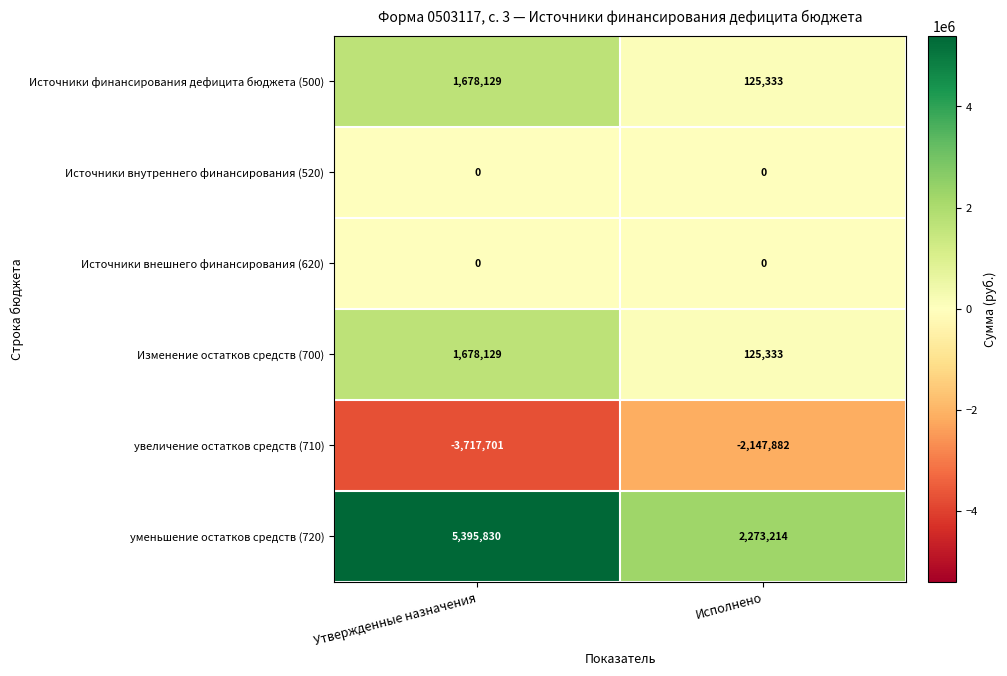

What is the difference between the highest and lowest values at Утвержденные назначения?

9113531